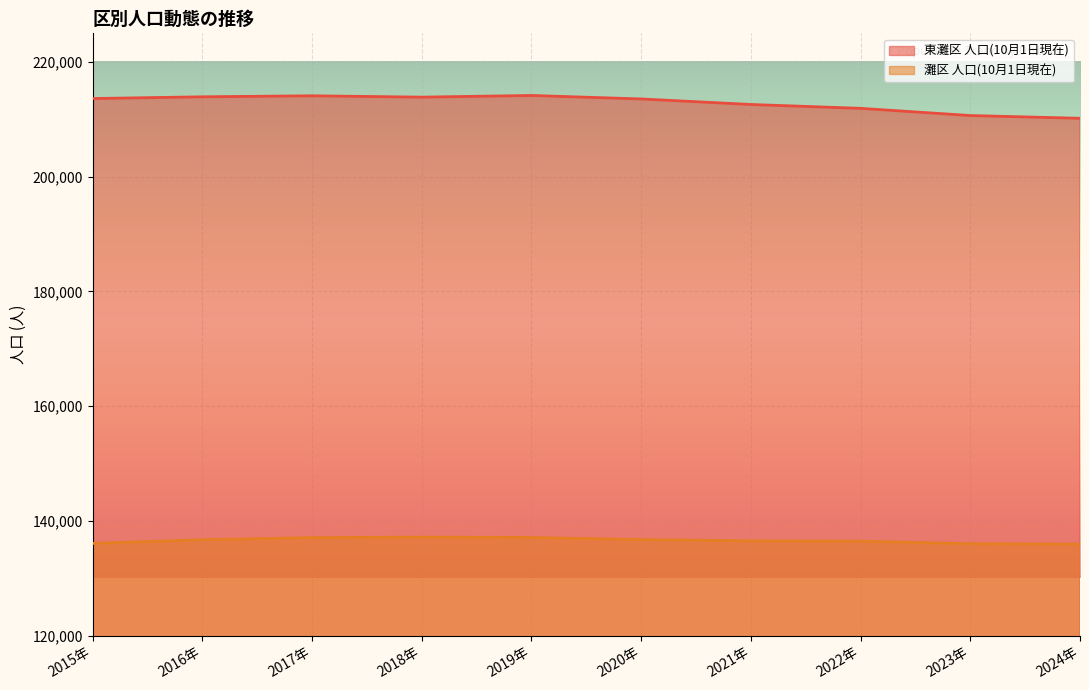

The 灘区 人口(10月1日現在) series shows 201737 at 2017年. True or false?

False